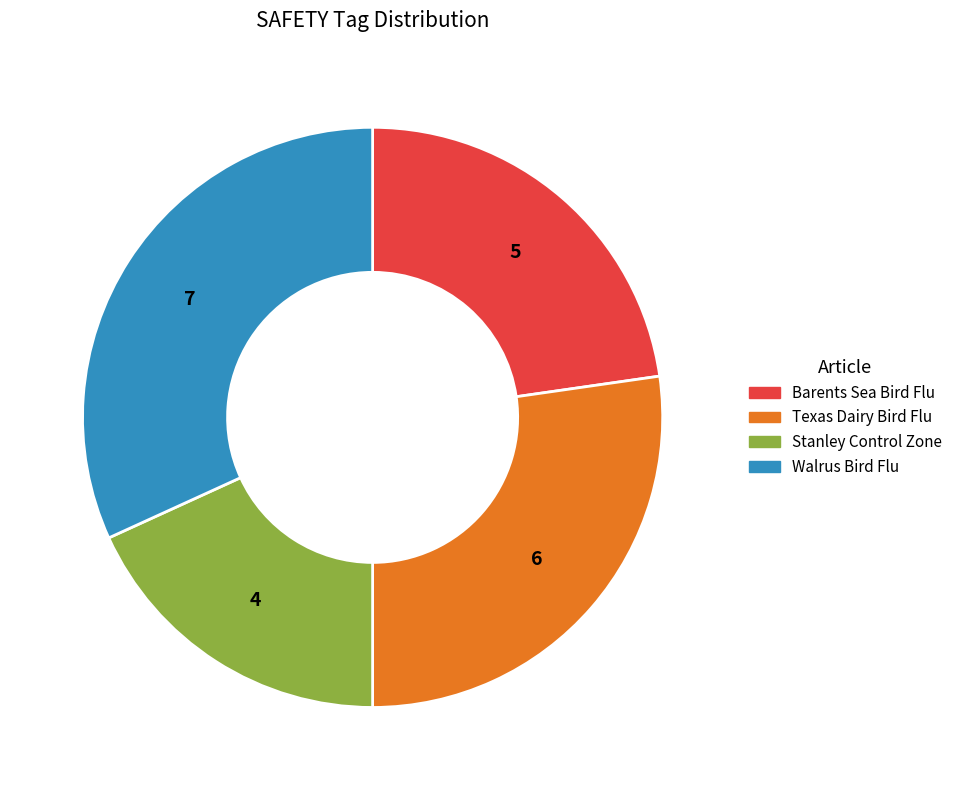

Is there any slice that represents more than half of the pie?

No